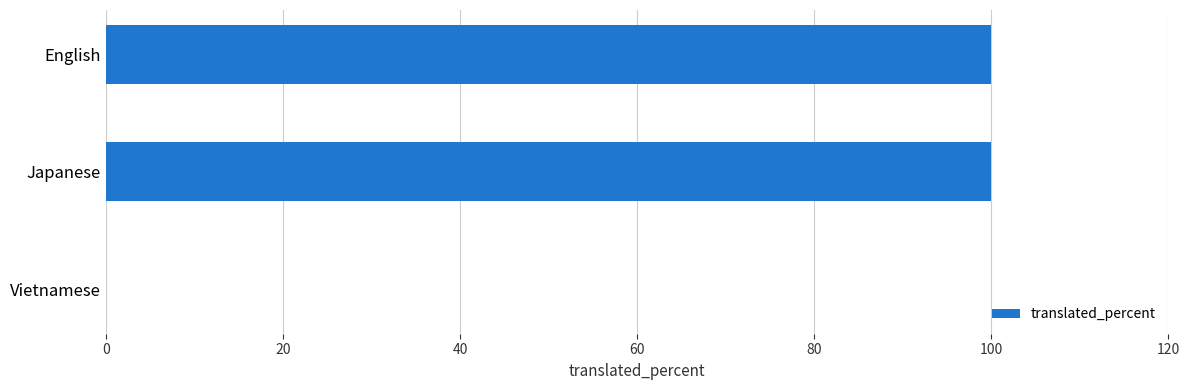

What is the sum of all values?

200